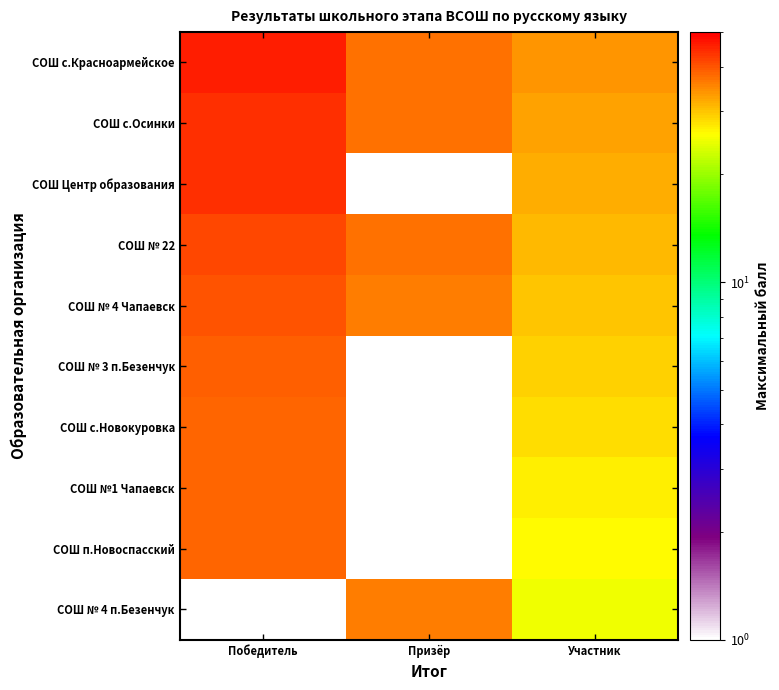

Which series has the largest total across all categories?

СОШ с.Красноармейское